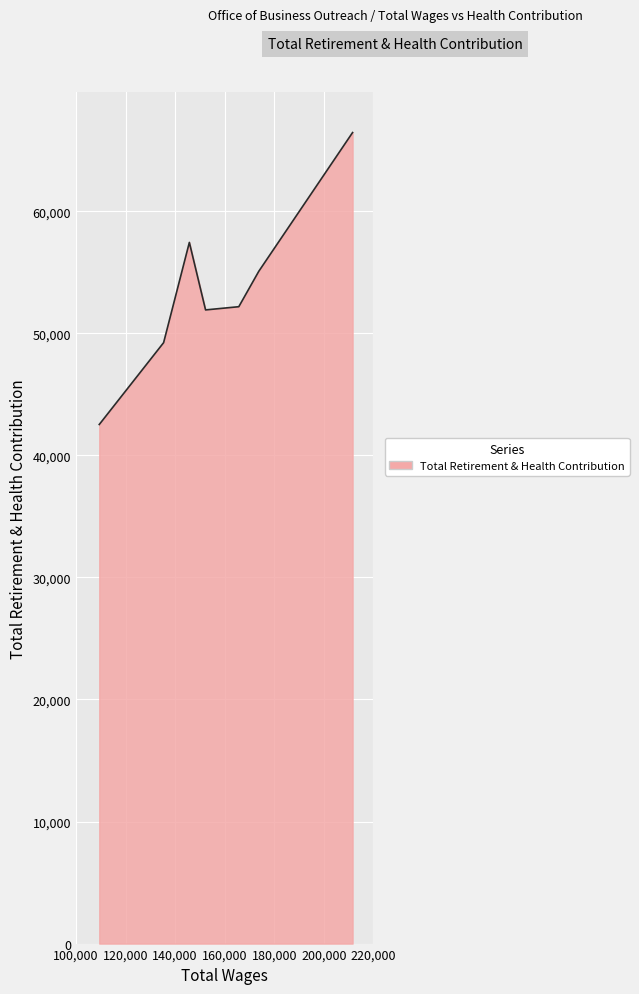

What is the average value?

53552